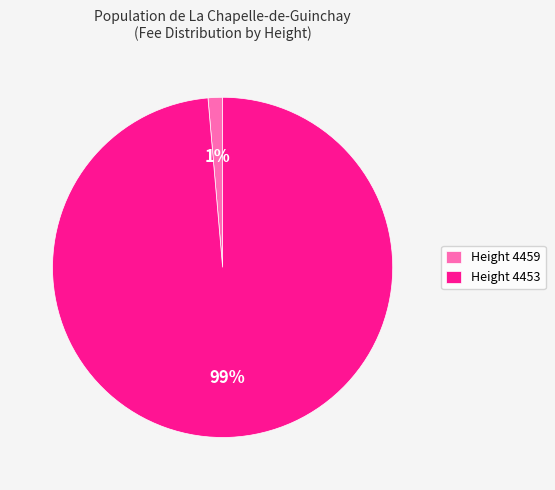

How many slices are in this pie chart?

2